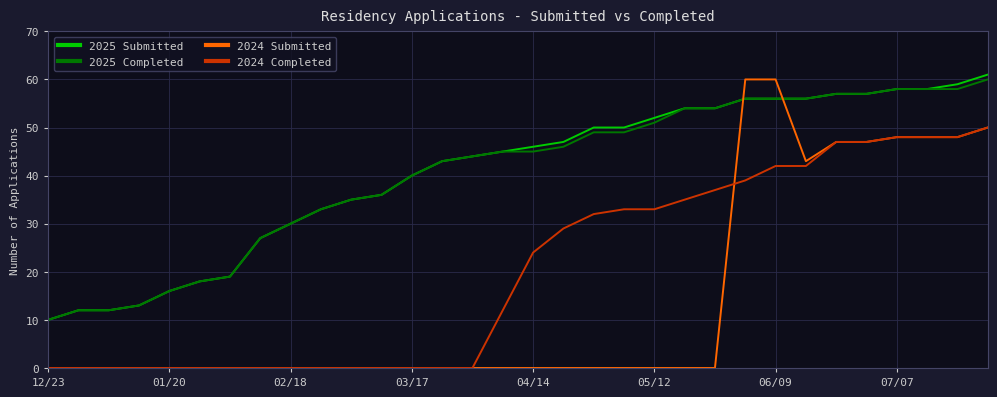

True or false: 2025 Completed and 2024 Completed cross at least once.

False